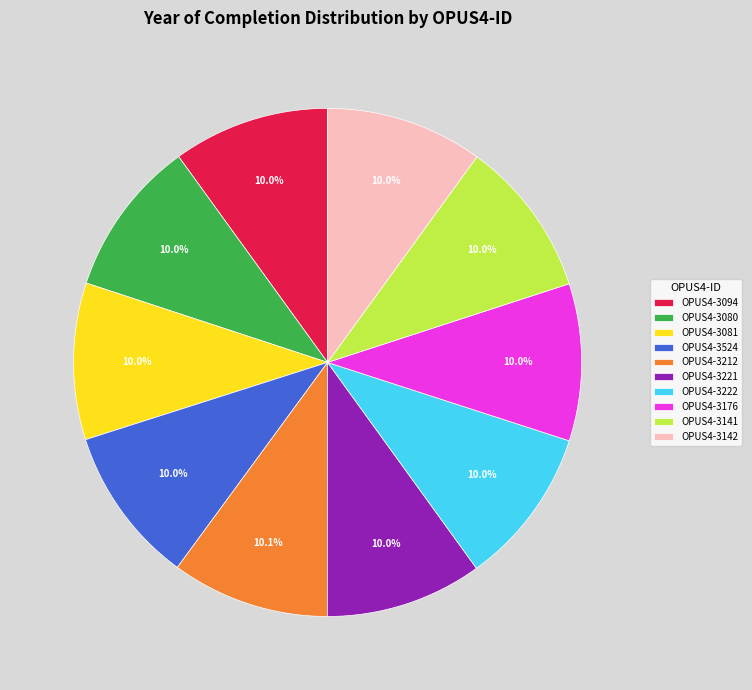

Does OPUS4-3094 represent more than half of the total?

No